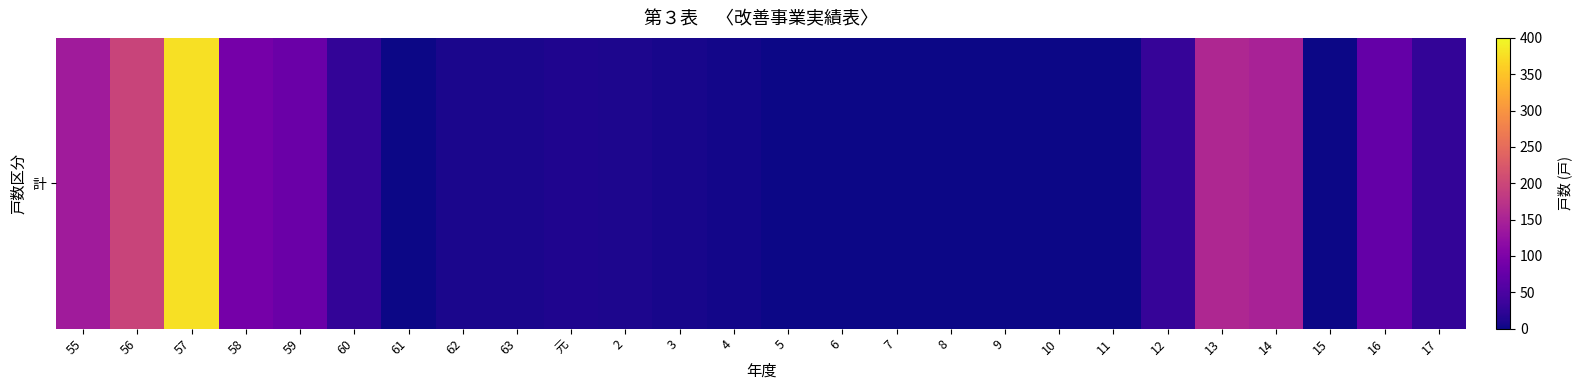

What is the average value?

54